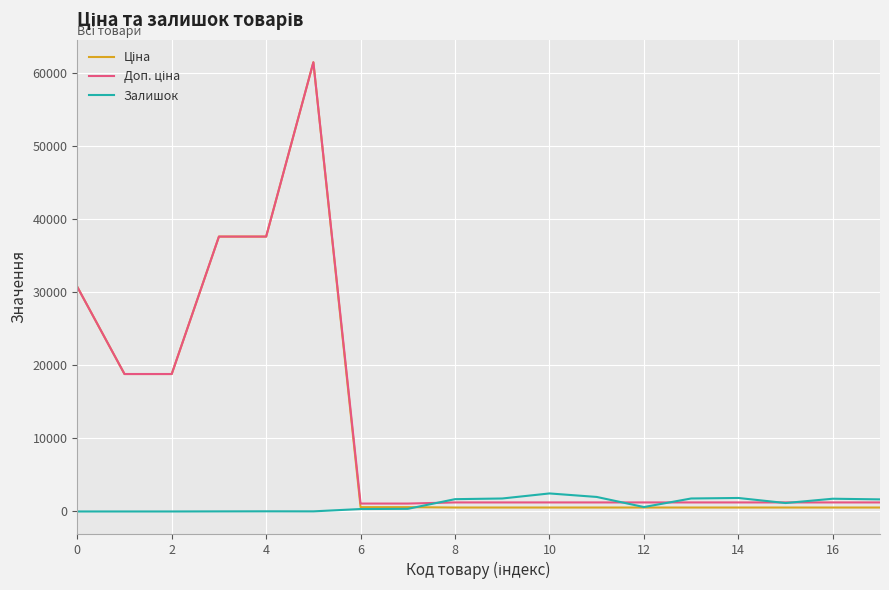

True or false: Залишок has more than 1 interior local peaks.

True